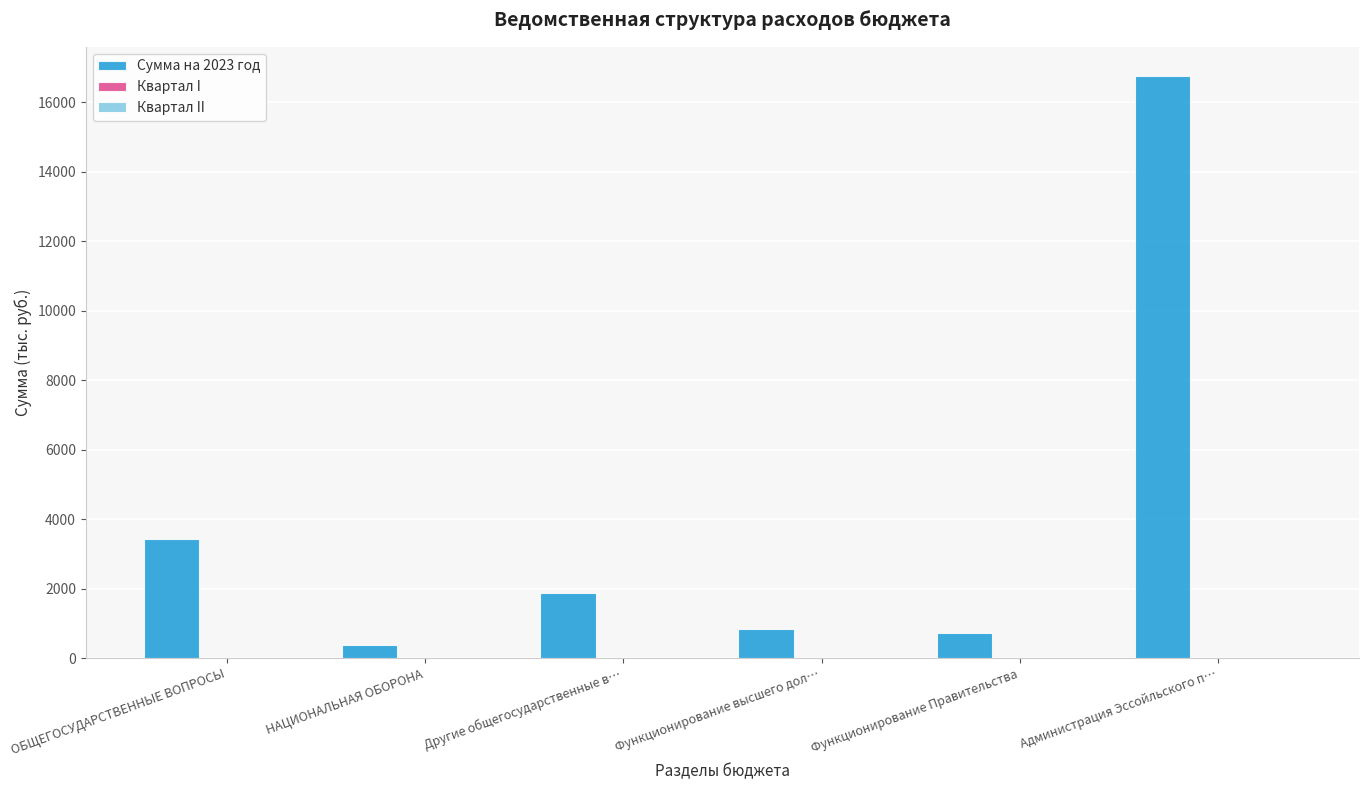

What is the difference between the maximum and minimum values?

16392.7